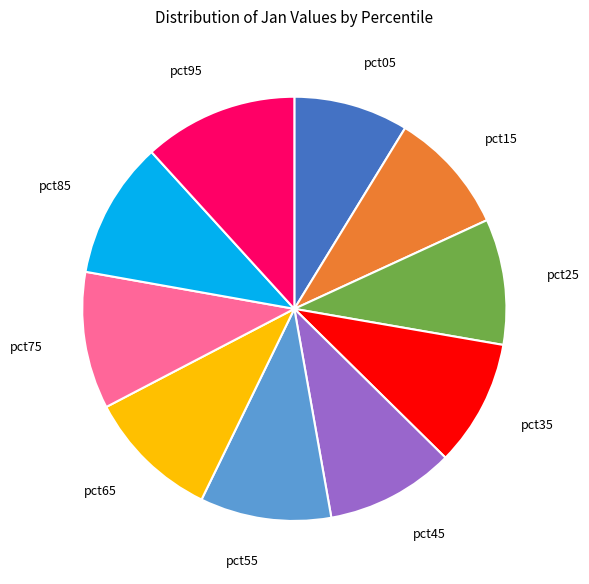

Is there any slice that represents more than half of the pie?

No